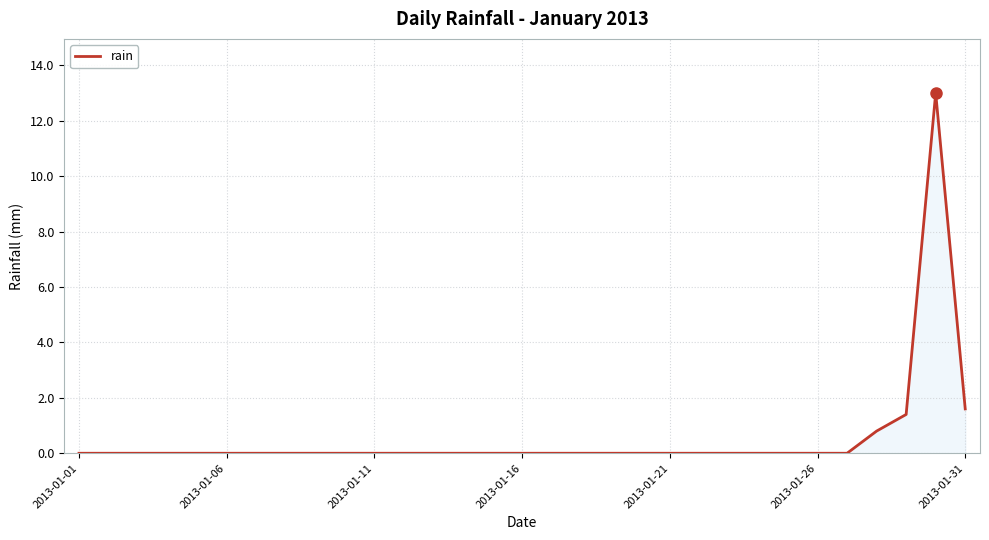

What is the sum of all values?

16.8